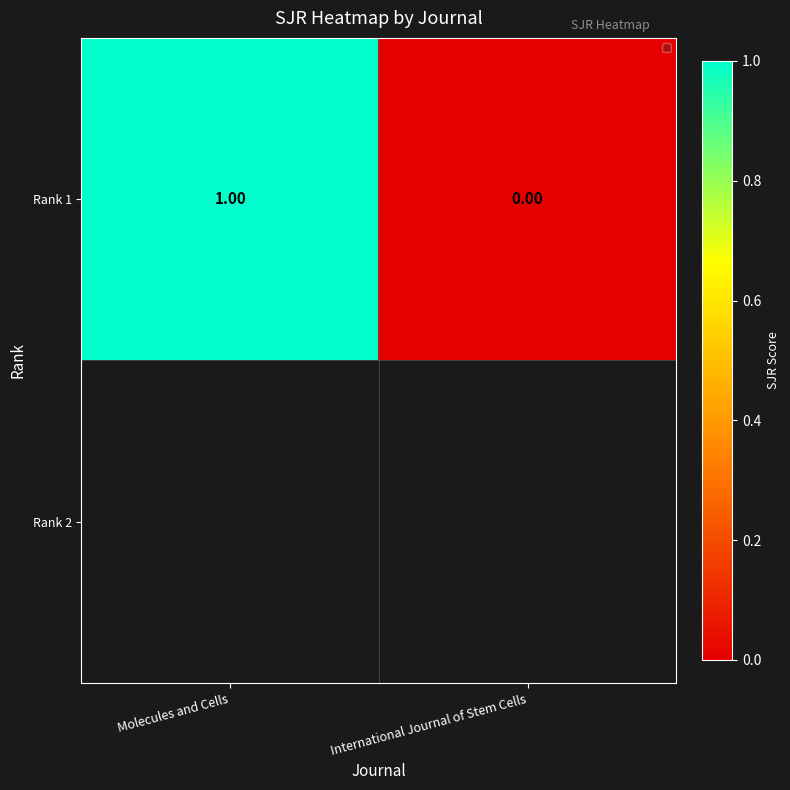

What is the difference between the values at International Journal of Stem Cells and Molecules and Cells?

1